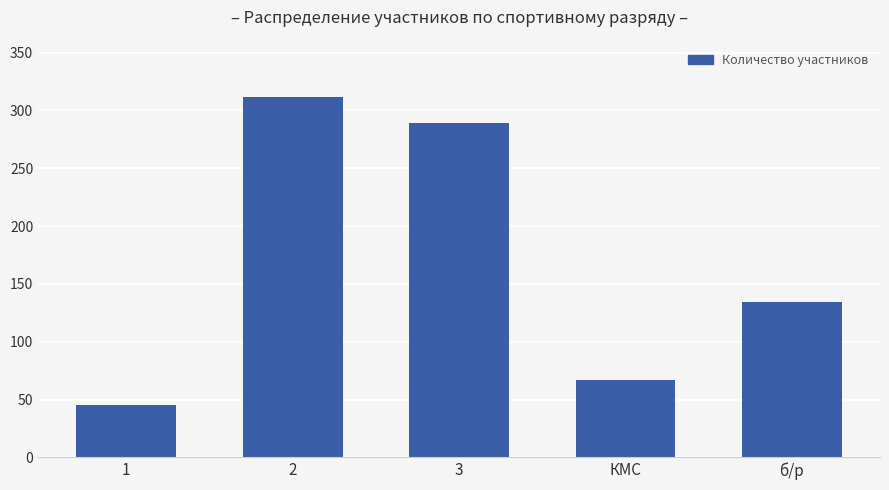

What is the label of the 3rd bar from the right?

3